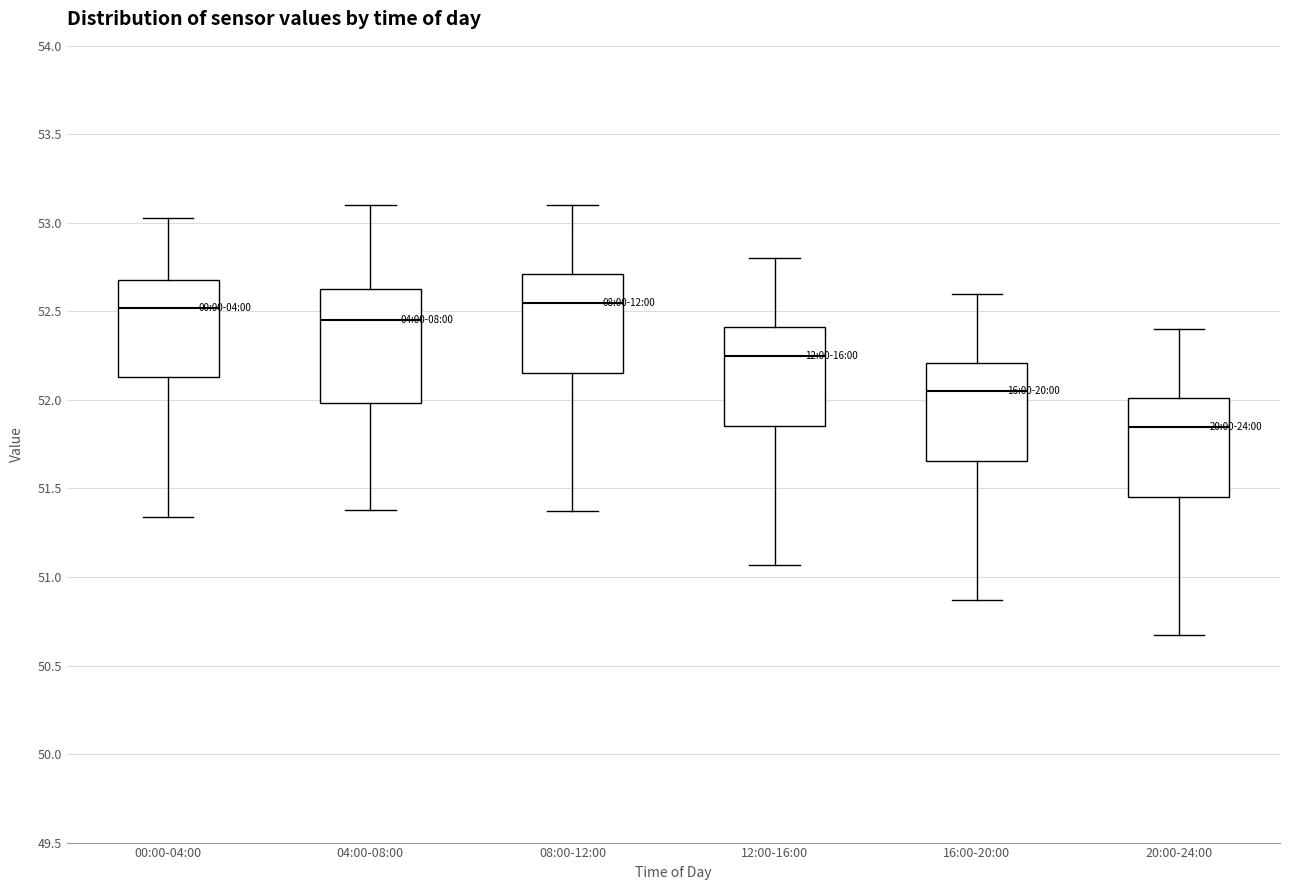

Reading left to right, read every box against the y-axis: the position of its median line, the range the box covers, and the ends of its whiskers. The values are not printed on the chart, so give them approximately, as read against the axis.

00:00-04:00: median 52.50, box 52.15 to 52.70, whiskers 51.35 to 53.05
04:00-08:00: median 52.45, box 52.00 to 52.65, whiskers 51.40 to 53.10
08:00-12:00: median 52.55, box 52.15 to 52.70, whiskers 51.35 to 53.10
12:00-16:00: median 52.25, box 51.85 to 52.40, whiskers 51.05 to 52.80
16:00-20:00: median 52.05, box 51.65 to 52.20, whiskers 50.85 to 52.60
20:00-24:00: median 51.85, box 51.45 to 52.00, whiskers 50.65 to 52.40